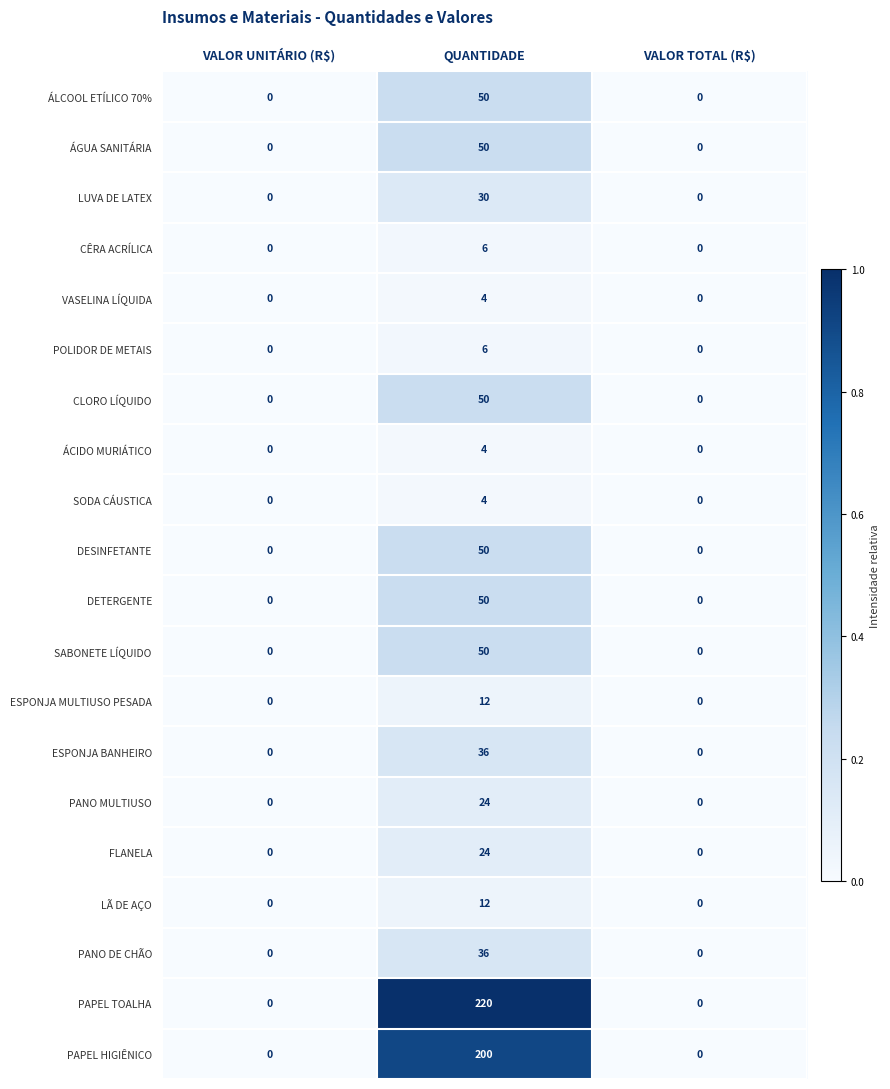

The value of DETERGENTE at VALOR UNITÁRIO (R$) is 0. True or false?

True